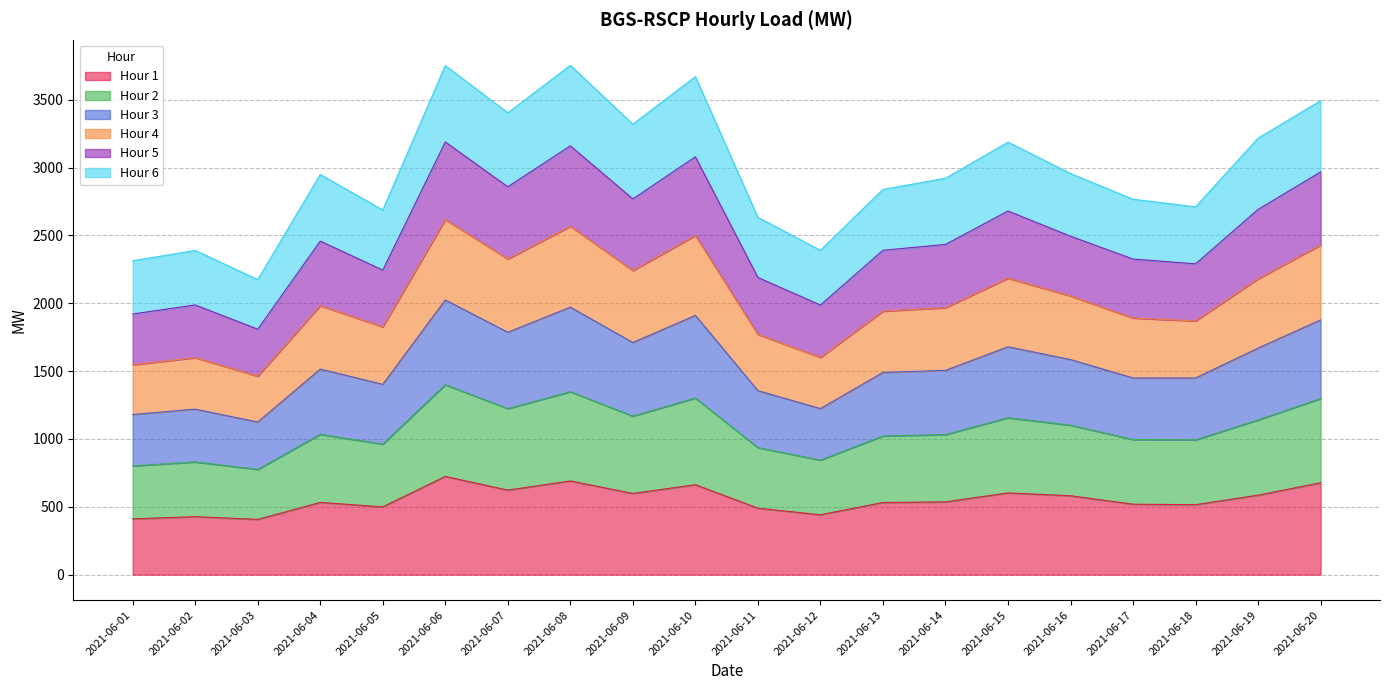

What is the minimum value for Hour 1?

407.5